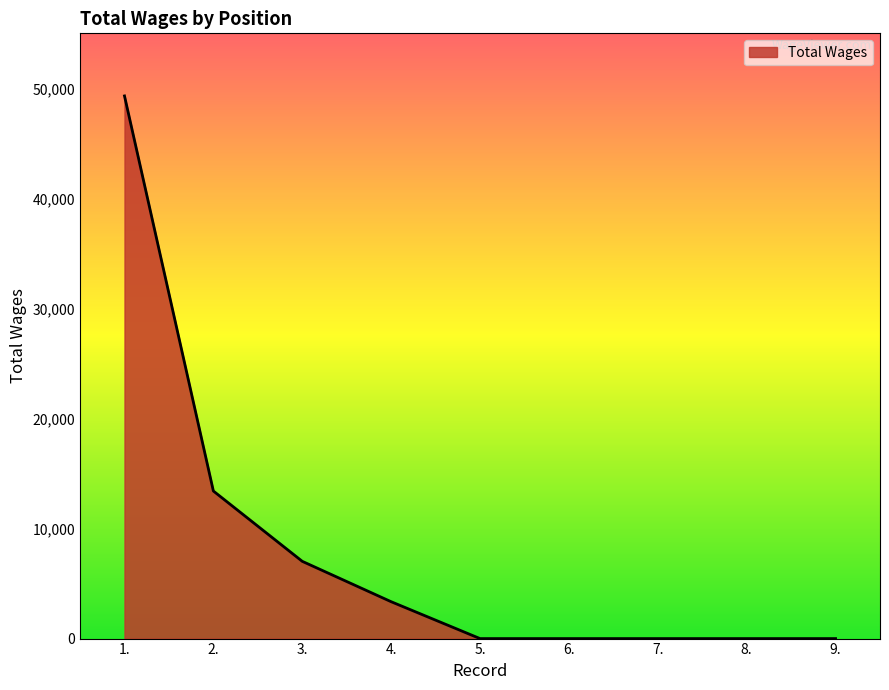

Is it true that the value at 1. is 33891?

False